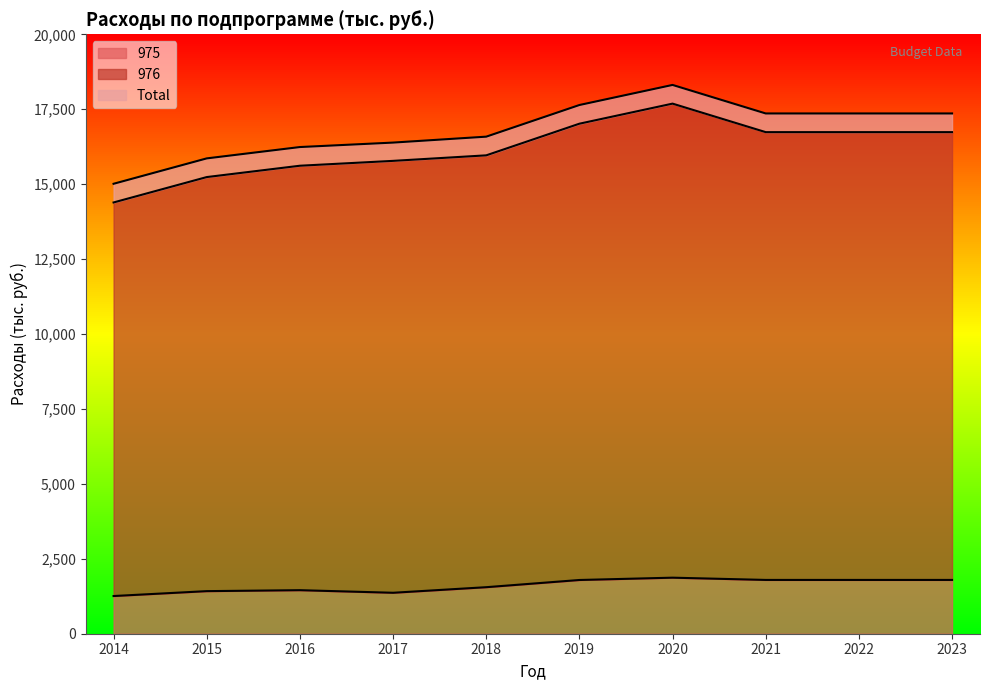

Between 2016 and 2017, which series saw the biggest shift?

976